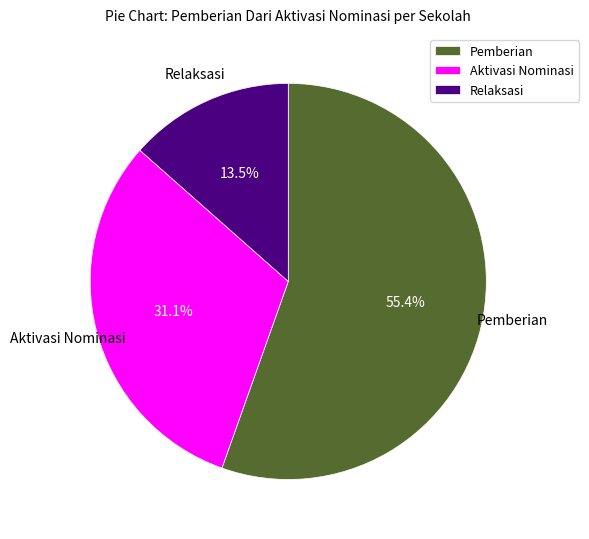

How many slices are in this pie chart?

3